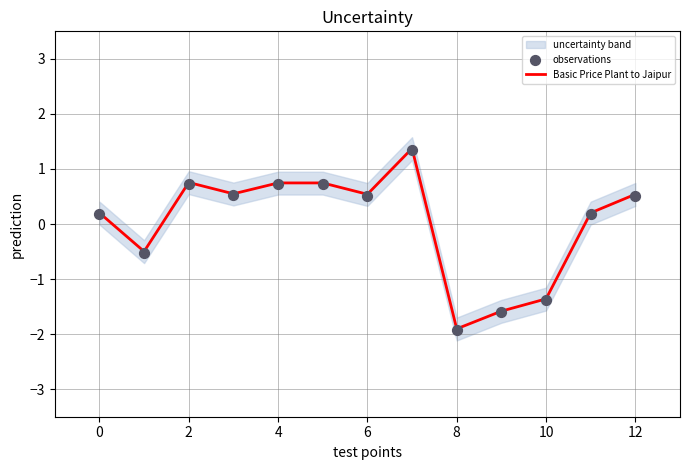

At how many categories does at least one series exceed 0?

9